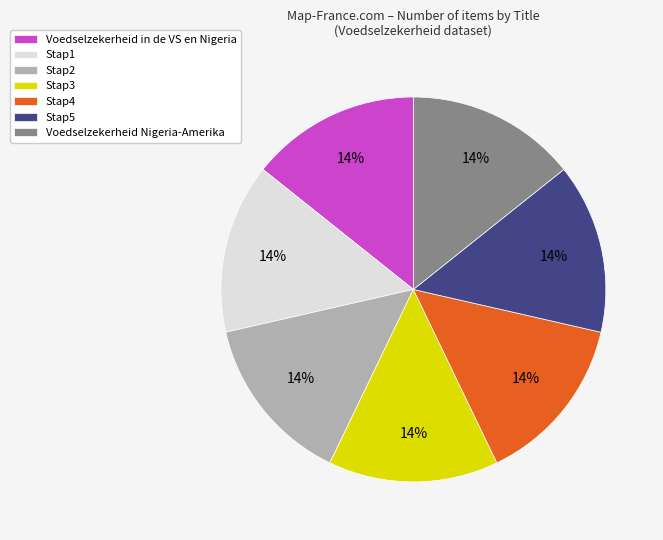

Approximately how many times larger is the value at Voedselzekerheid Nigeria-Amerika compared to Stap3?

1.0